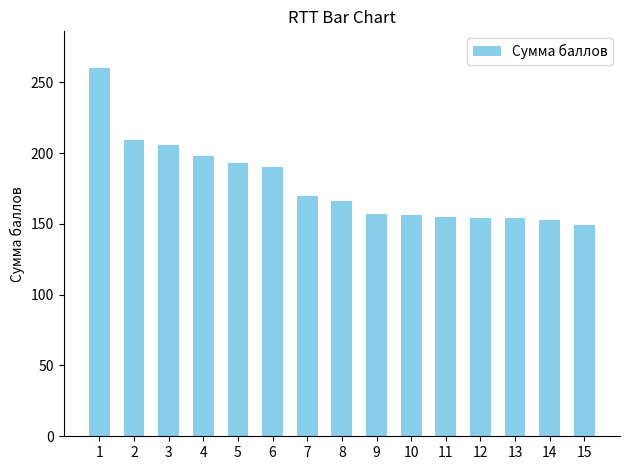

Approximately how many times larger is the value at 13 compared to 15?

1.0